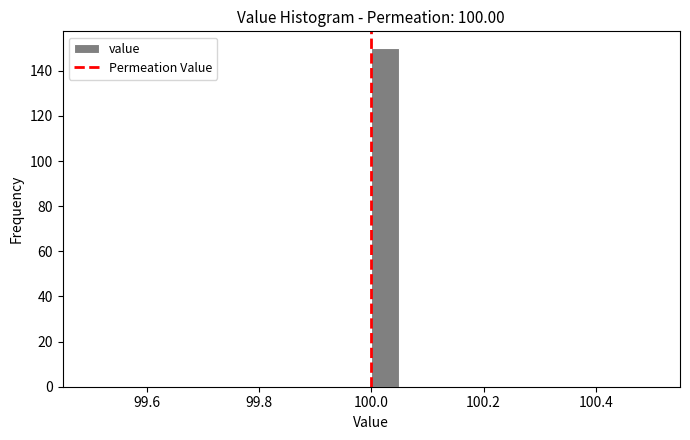

Read against the x-axis, roughly where is the centre of the tallest bar?

100.02